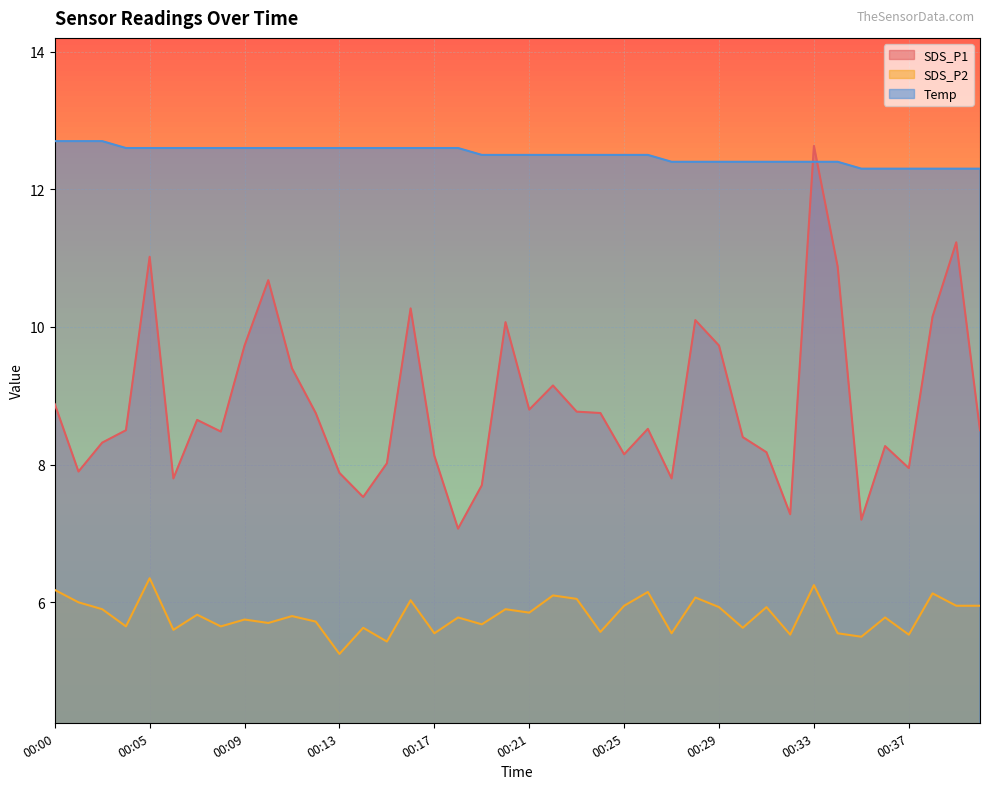

What is the total value across all series at 00:34?

28.8